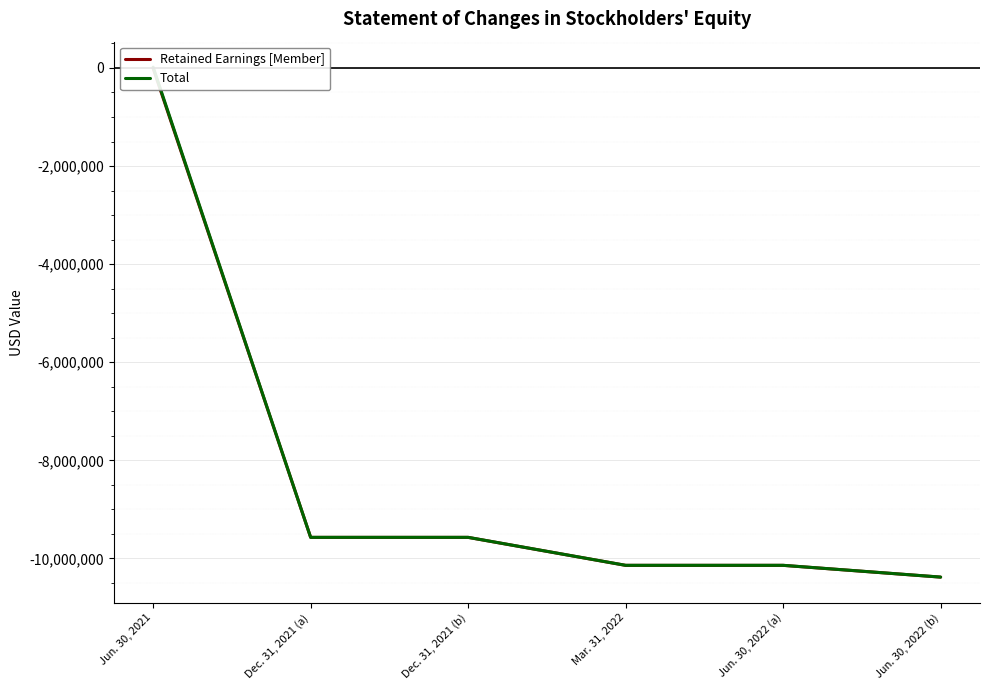

How many values in the Total series are below -9570614?

3